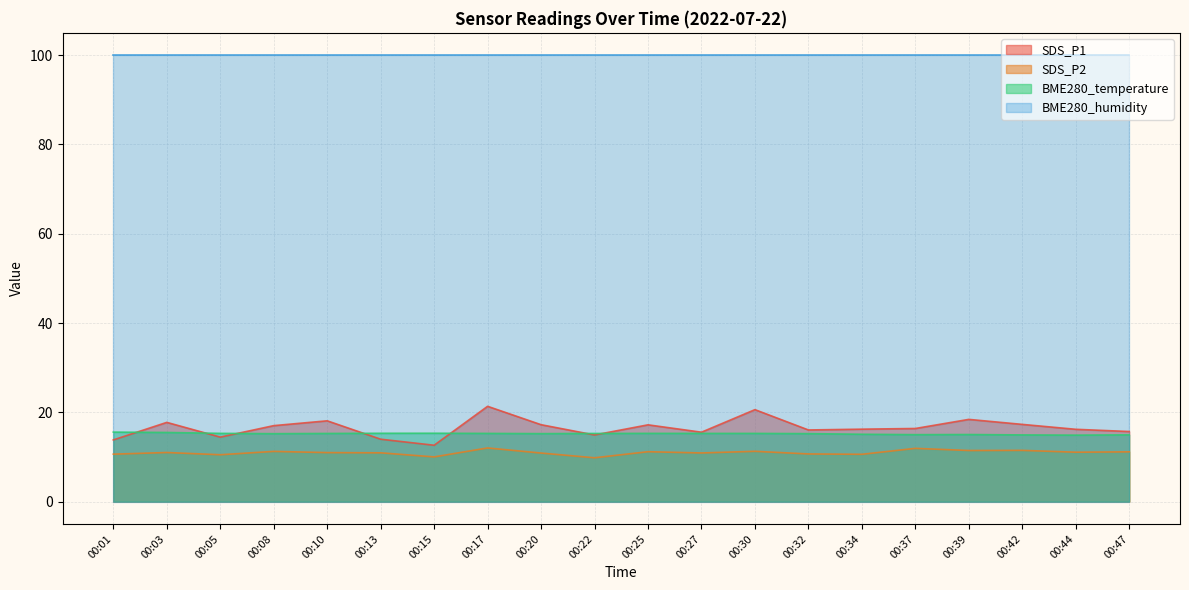

Between 00:10 and 00:47, which series saw the biggest shift?

SDS_P1